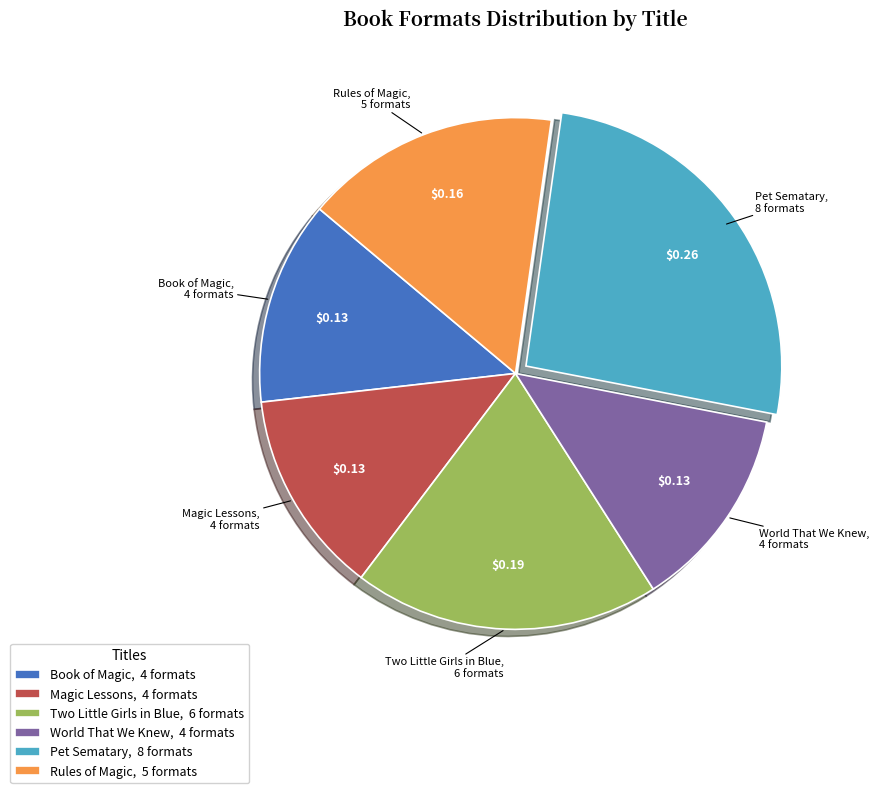

Does Book of Magic represent more than half of the total?

No